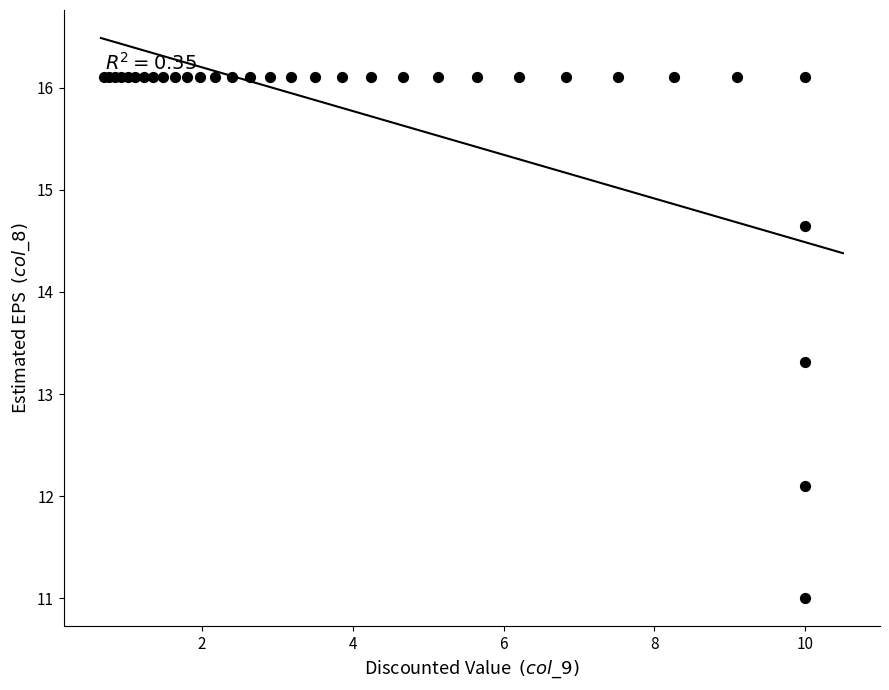

What Y value in the scatter plot is closest to 13?

13.3